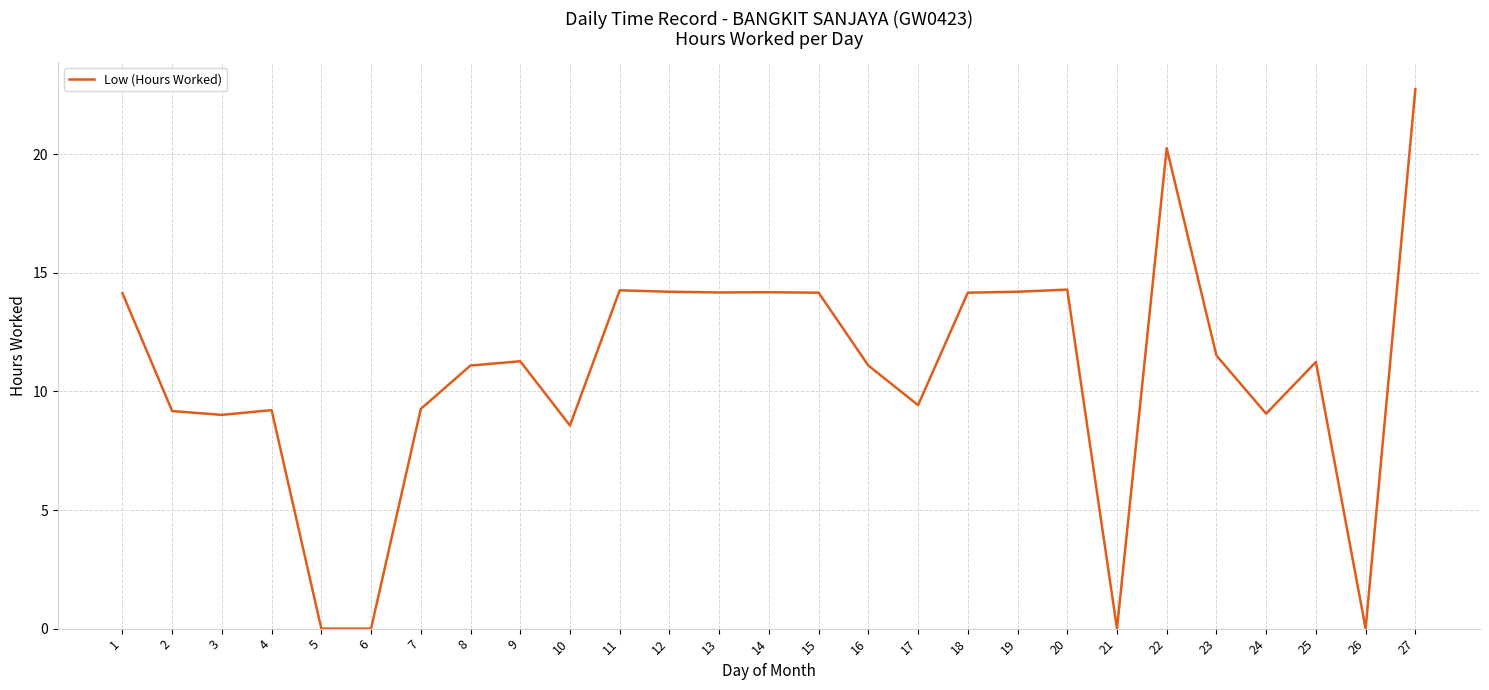

What is the change in value from 16 to 23?

+0.4